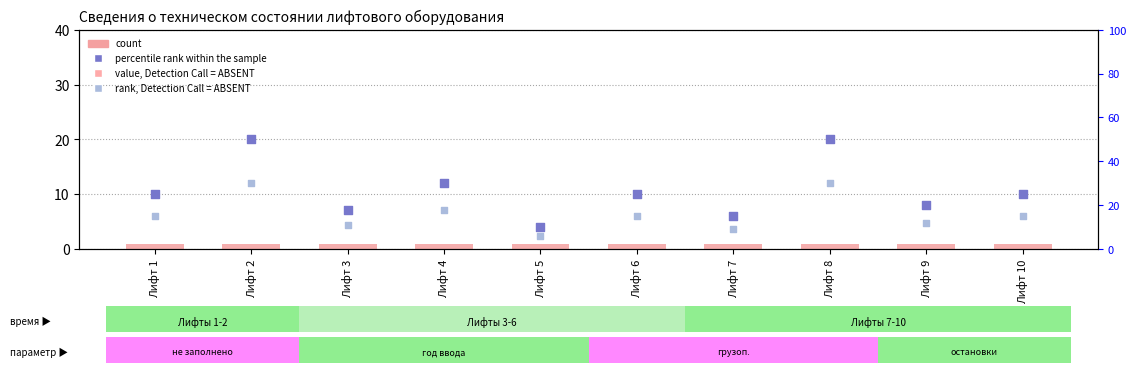

What are all the series names shown in the legend?

count, percentile rank within the sample, rank, Detection Call = ABSENT